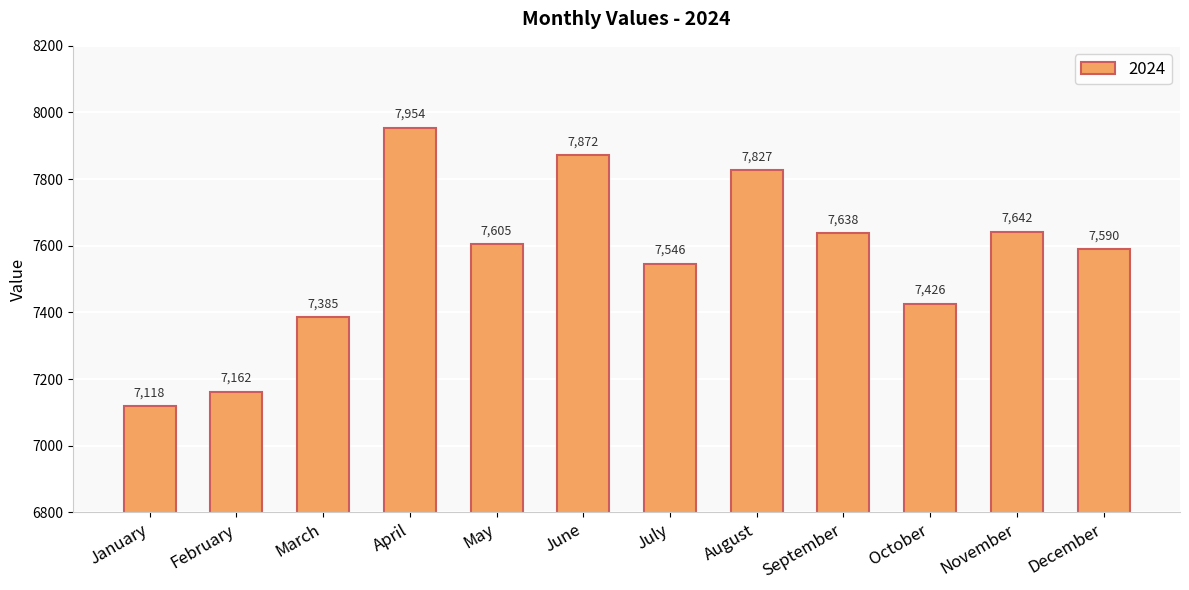

Does the chart contain stacked bars?

No